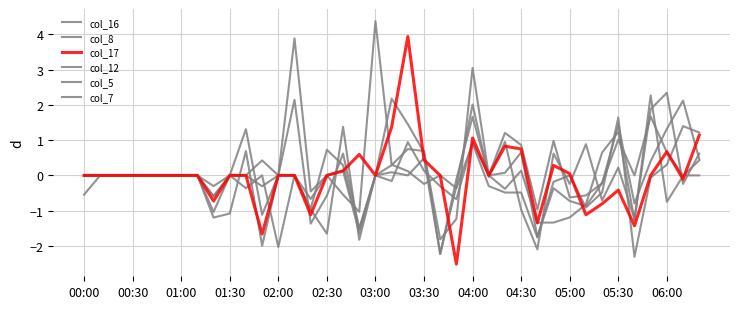

Count the number of data series in this chart.

6